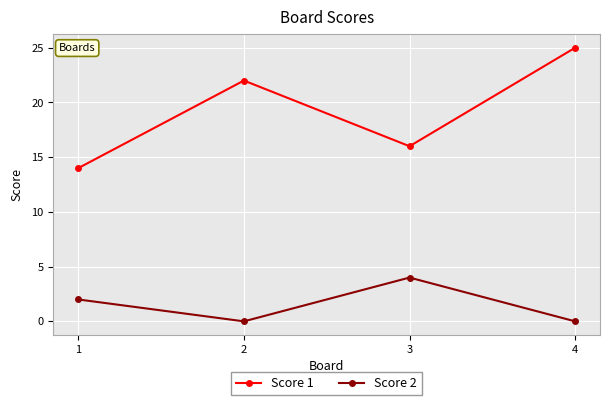

What is the spread (max minus min) of values at 3?

12